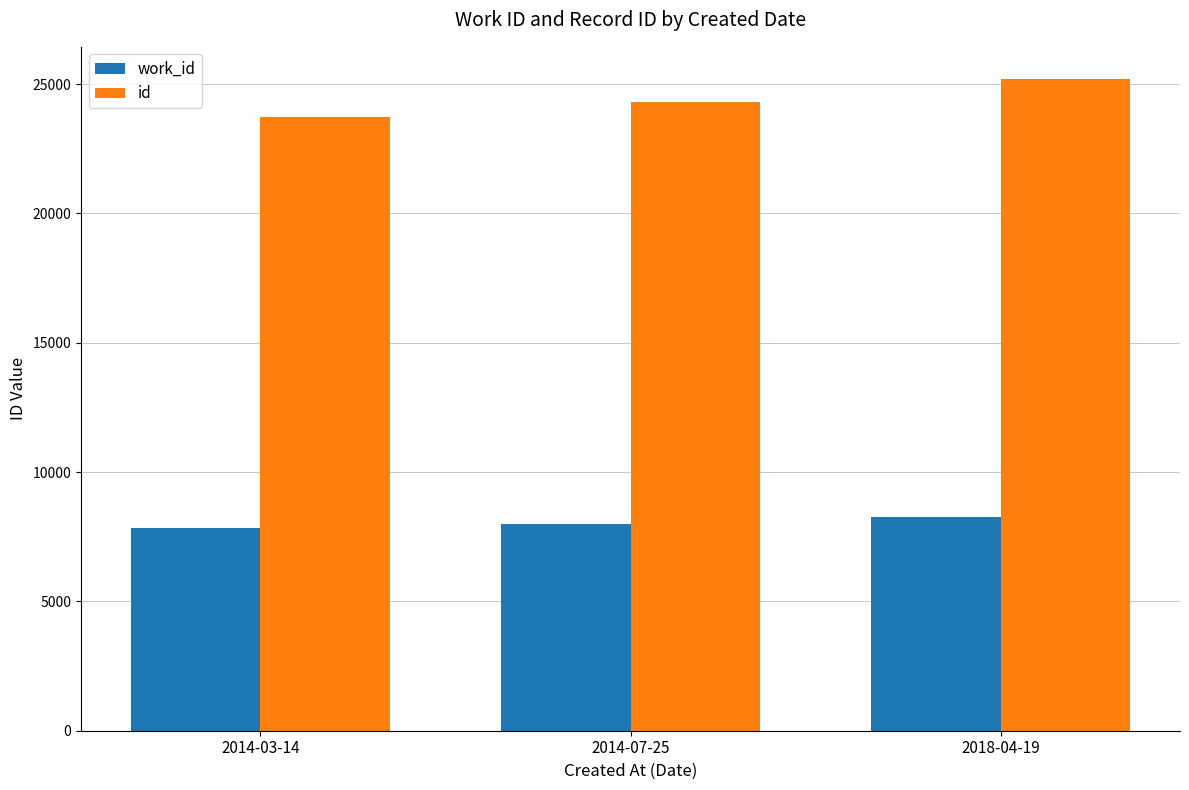

How many id values are between 23728 and 25184?

3